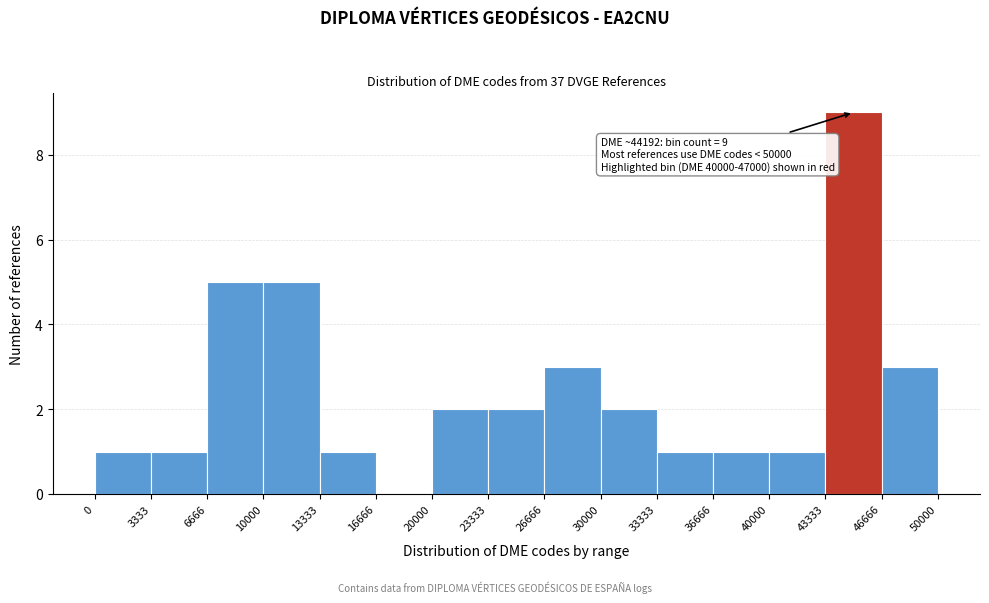

Which range on the x-axis has the tallest bar?

43333 to 46666